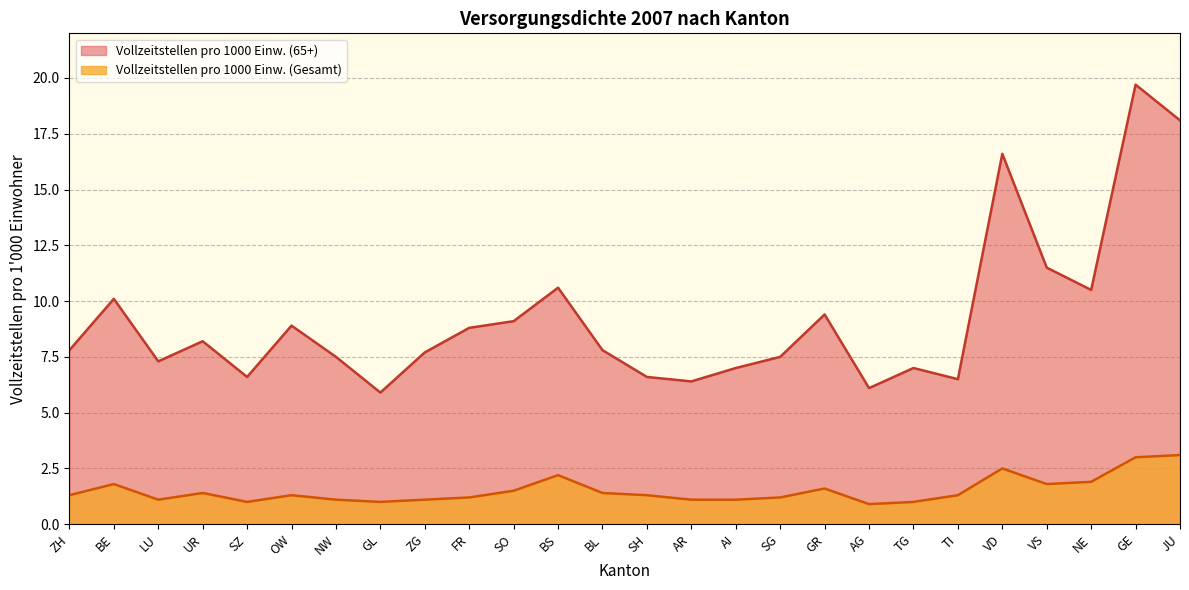

Reading right to left, transcribe all the data shown in this chart.

Vollzeitstellen pro 1000 Einw. (Gesamt): JU=3.1	GE=3.0	NE=1.9	VS=1.8	VD=2.5	TI=1.3	TG=1.0	AG=0.9	GR=1.6	SG=1.2	AI=1.1	AR=1.1	SH=1.3	BL=1.4	BS=2.2	SO=1.5	FR=1.2	ZG=1.1	GL=1.0	NW=1.1	OW=1.3	SZ=1.0	UR=1.4	LU=1.1	BE=1.8	ZH=1.3
Vollzeitstellen pro 1000 Einw. (65+): JU=18.1	GE=19.7	NE=10.5	VS=11.5	VD=16.6	TI=6.5	TG=7.0	AG=6.1	GR=9.4	SG=7.5	AI=7.0	AR=6.4	SH=6.6	BL=7.8	BS=10.6	SO=9.1	FR=8.8	ZG=7.7	GL=5.9	NW=7.5	OW=8.9	SZ=6.6	UR=8.2	LU=7.3	BE=10.1	ZH=7.8